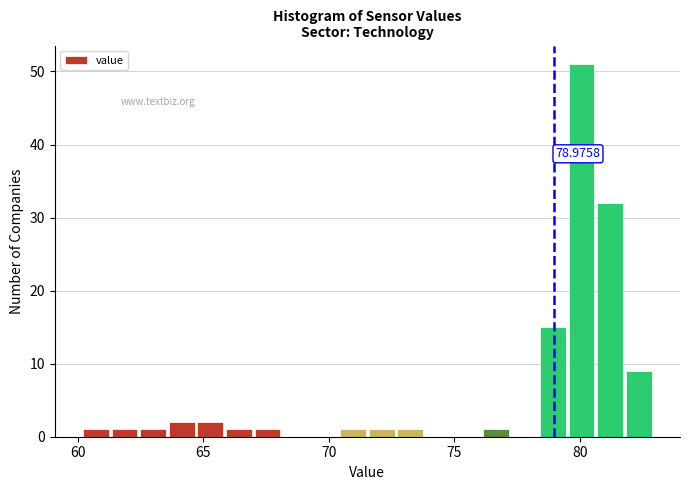

Around what value on the x-axis is the tallest bar? Give the approximate position of its centre, as read against the axis.

80.0